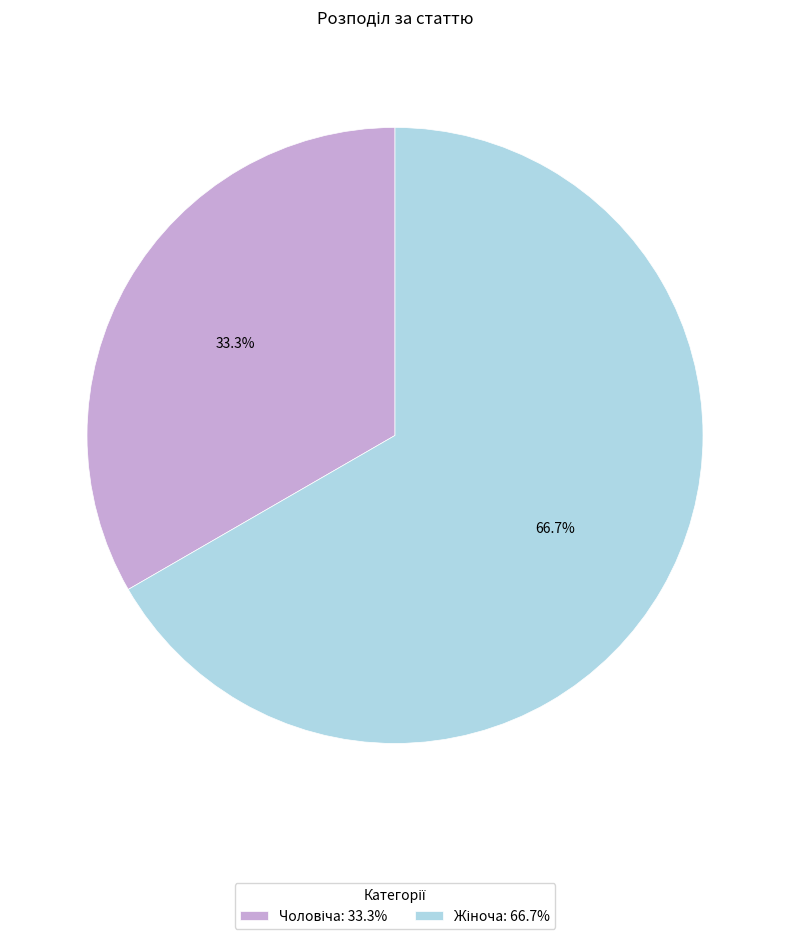

Is there any slice that represents more than half of the pie?

Yes